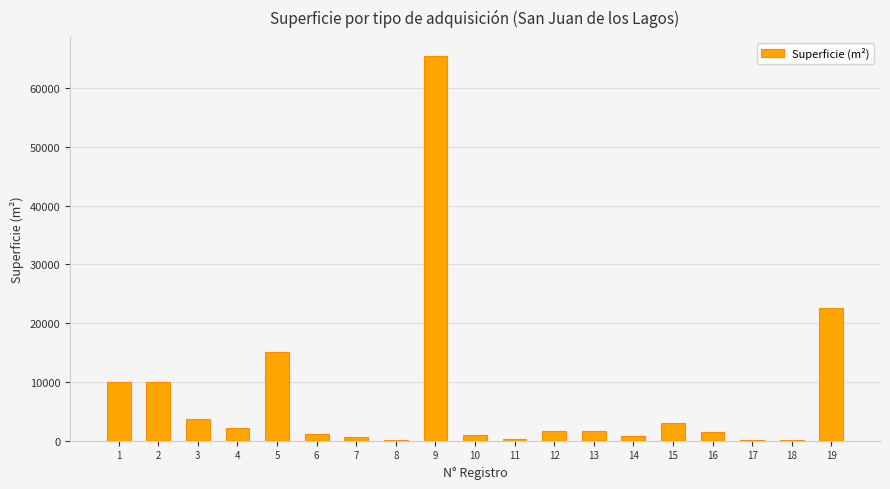

Count the number of data series in this chart.

1